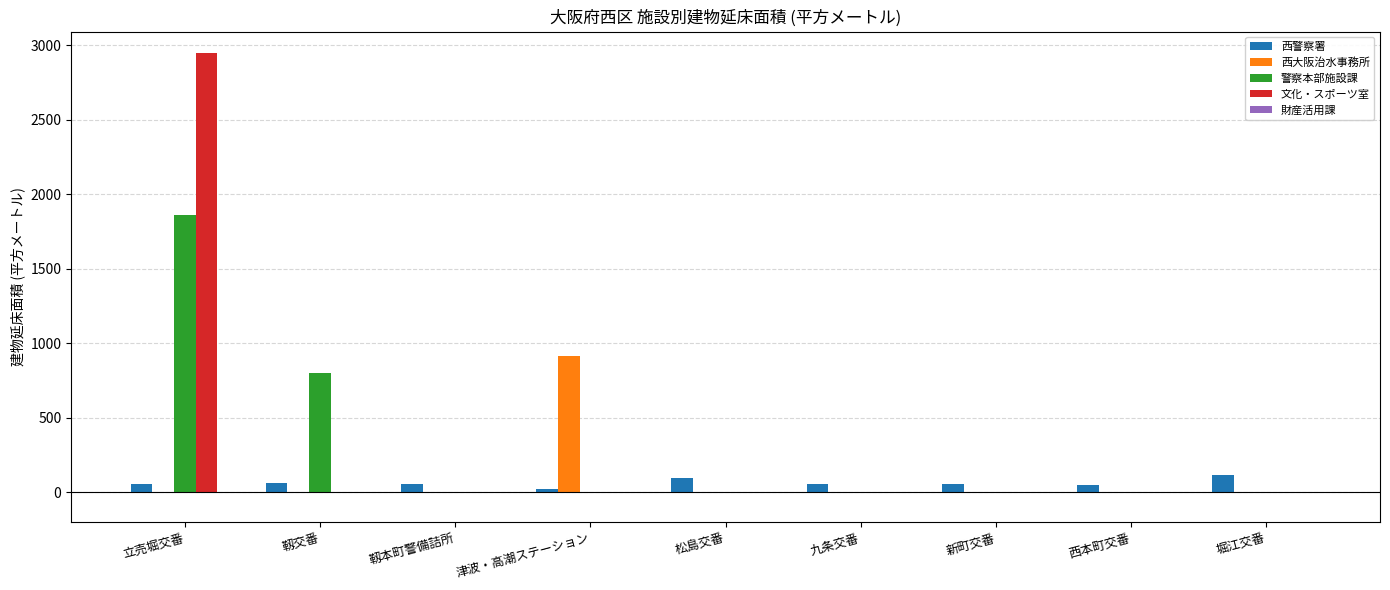

The 警察本部施設課 series shows 0.0 at 九条交番. True or false?

True